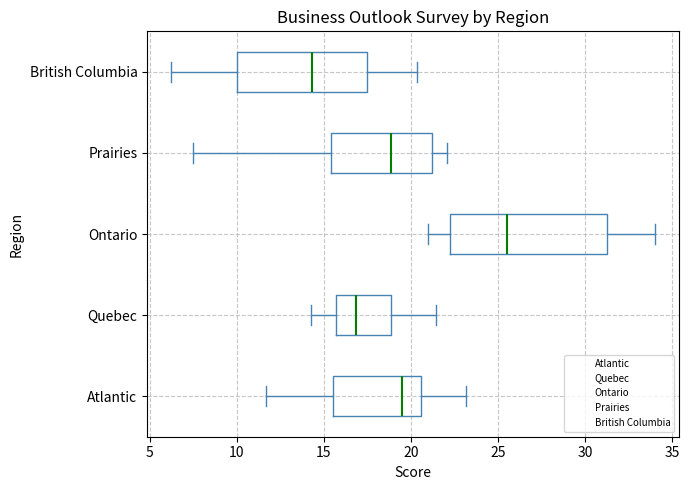

Where is the right edge of the box for Ontario on the x-axis? The values are not printed on the chart, so give them approximately, as read against the axis.

31.5